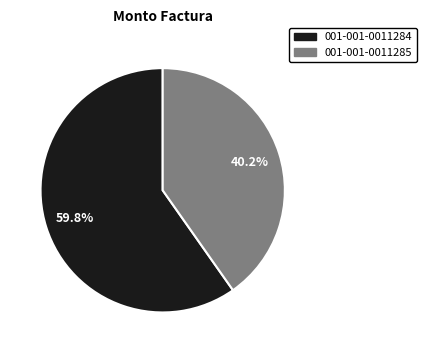

Approximately how many times larger is the value at 001-001-0011285 compared to 001-001-0011284?

0.7